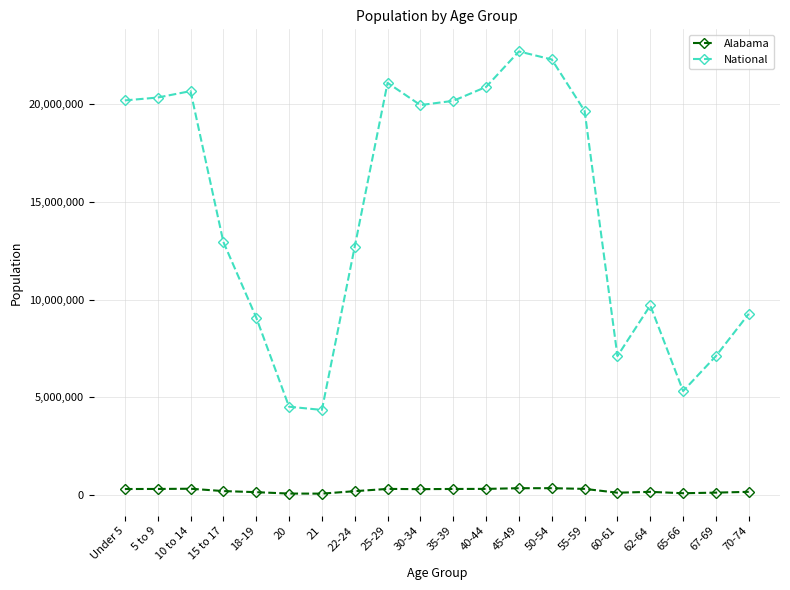

Which series has the widest spread of values?

National